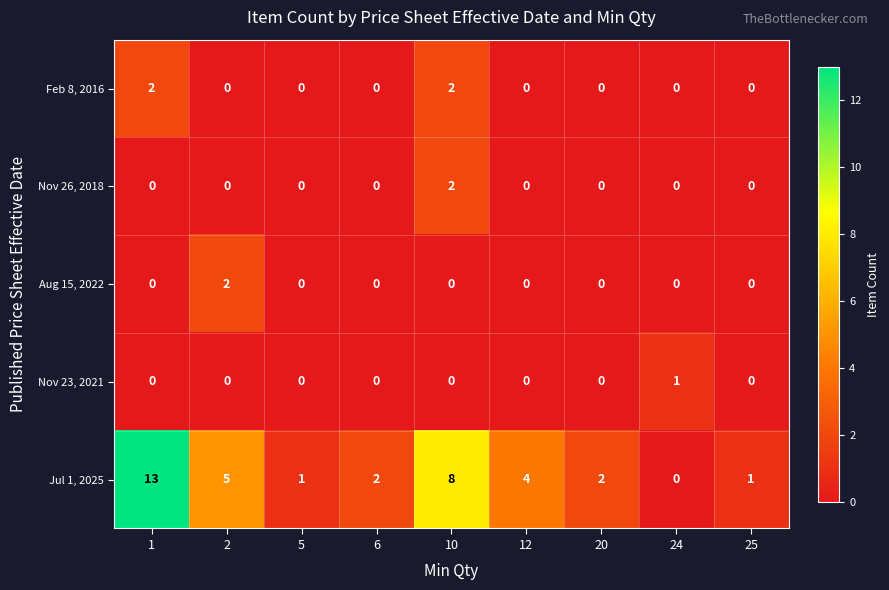

Is the value of Jul 1, 2025 at 10 greater than the value of Nov 26, 2018 at 1?

Yes